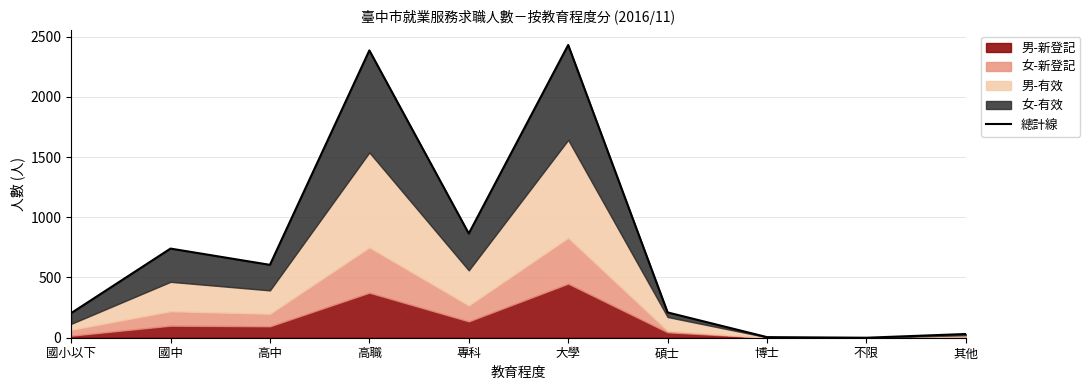

What is the label of the 6th point from the right?

專科